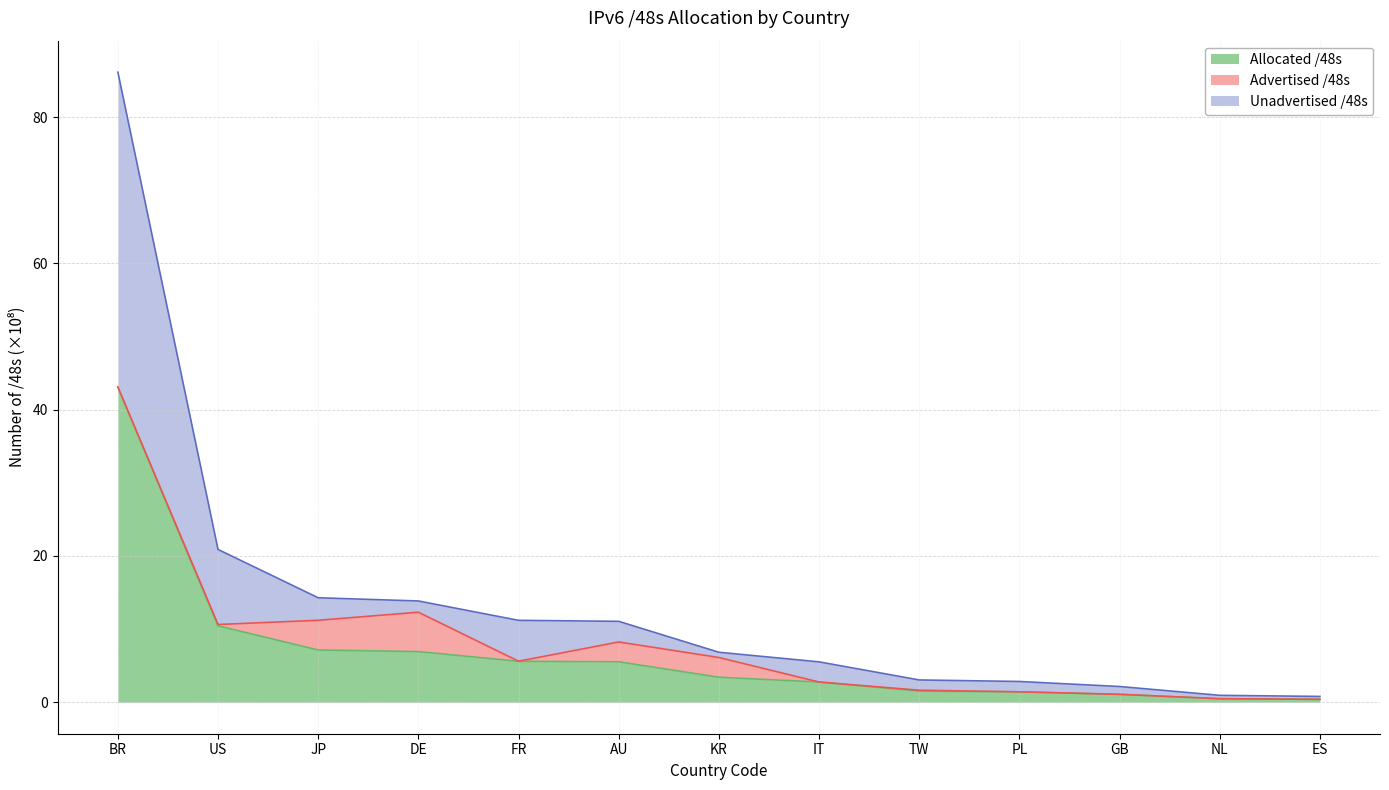

True or false: Unadvertised /48s has more than 1 interior local peaks.

False